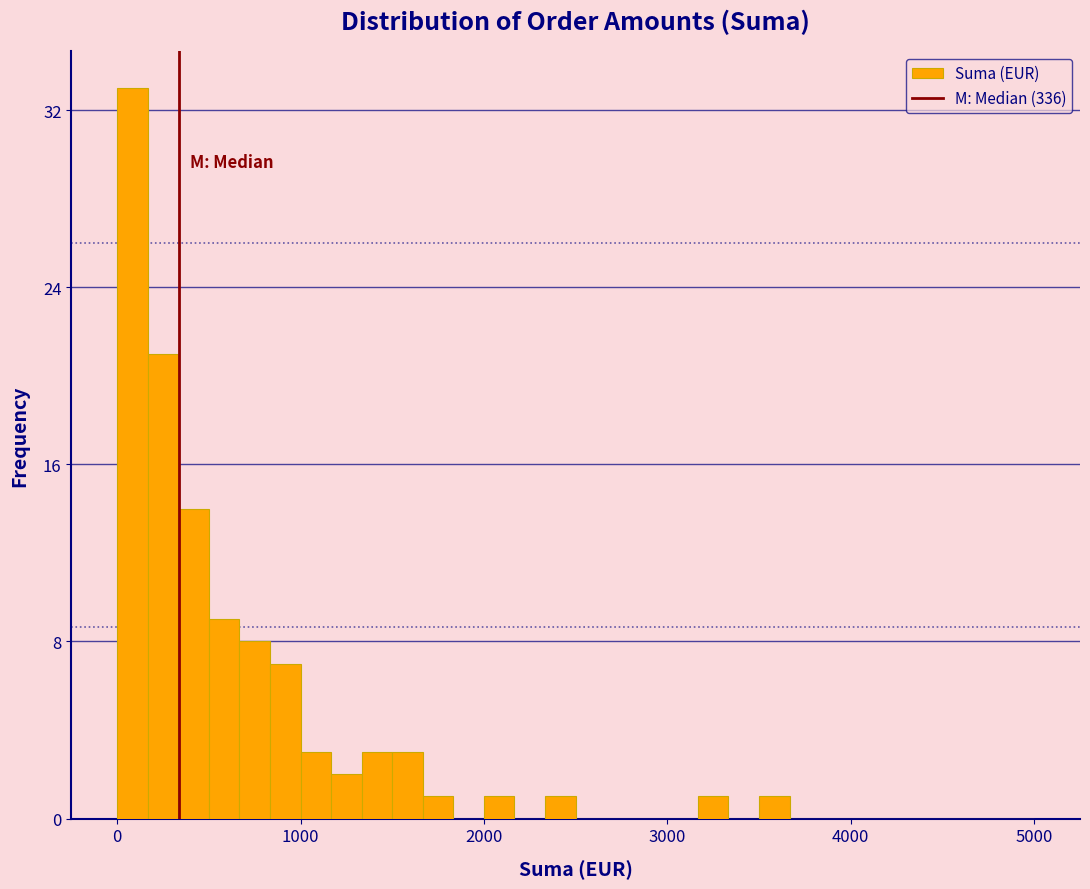

Around what value on the x-axis is the tallest bar? Give the approximate position of its centre, as read against the axis.

100